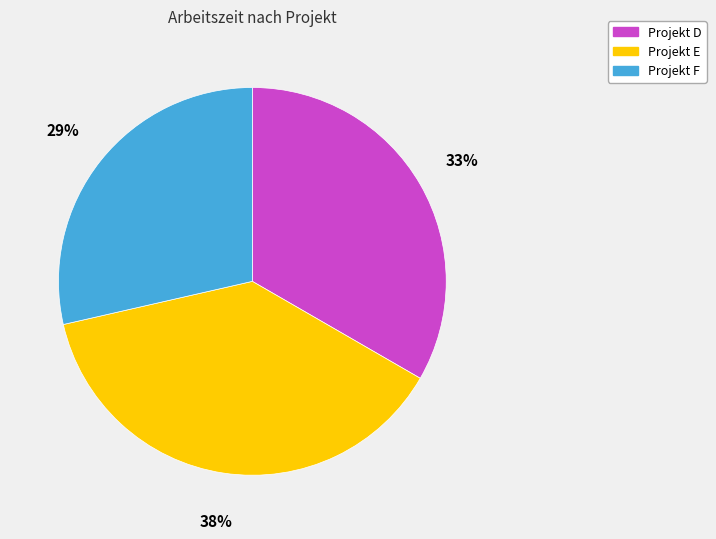

How many segments does this pie chart have?

3